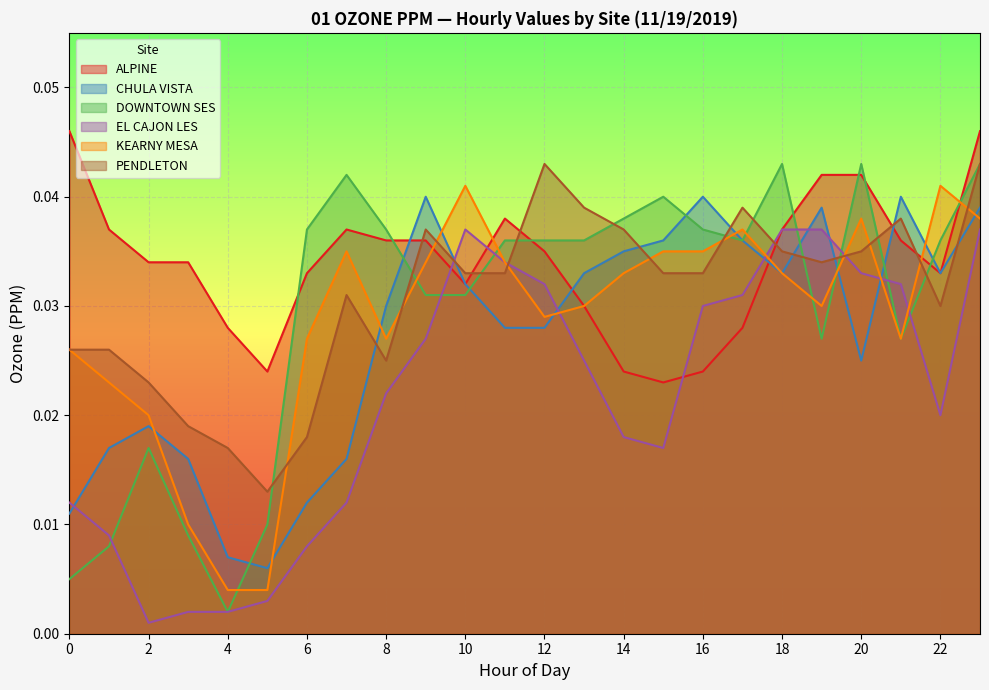

At which label does KEARNY MESA reach its minimum?

4